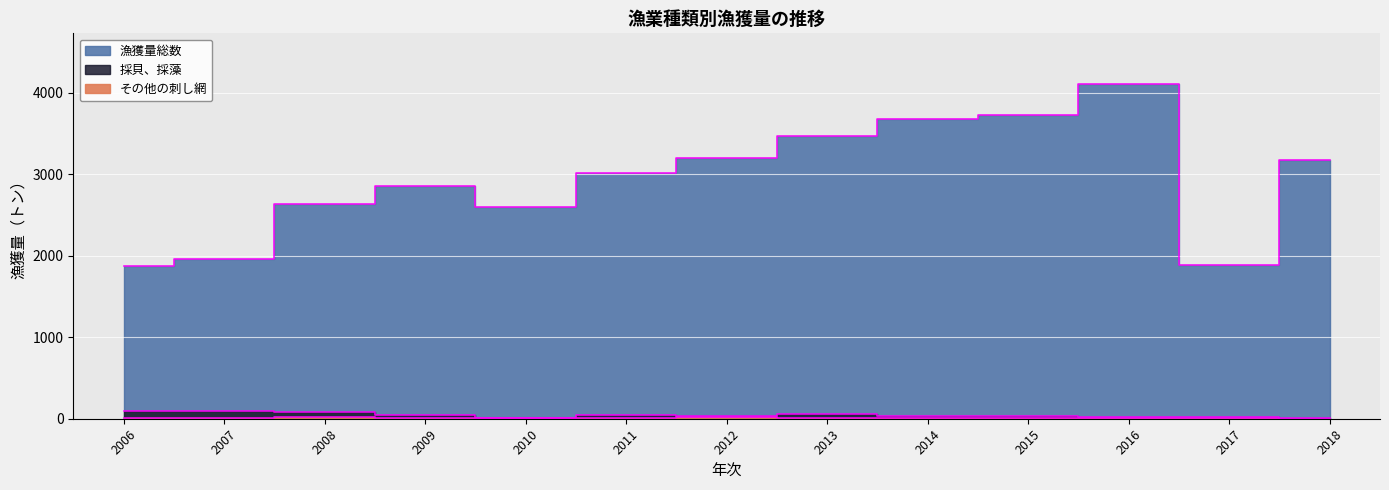

What is the difference between the 漁獲量総数 values at 2008 and 2011?

381